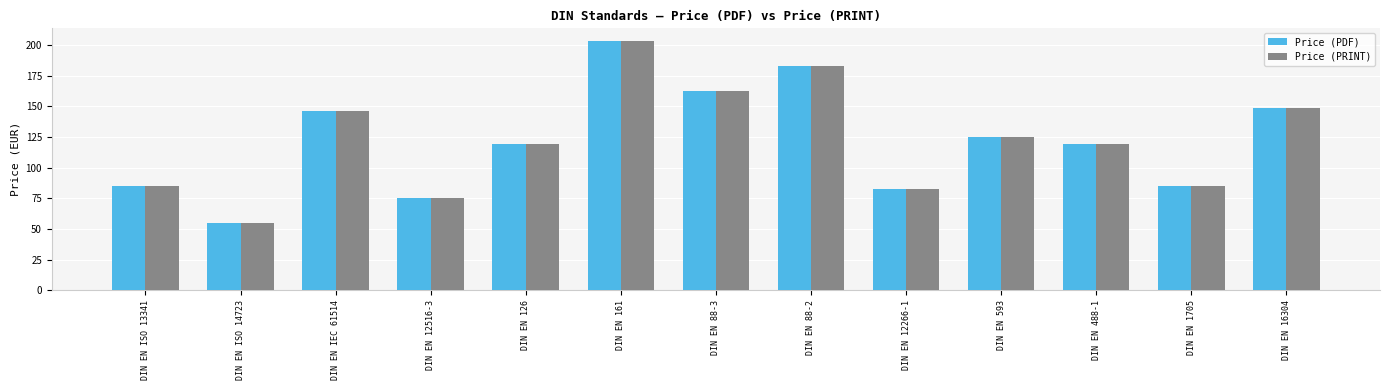

Read the Price (PDF) value at DIN EN 488-1.

119.4